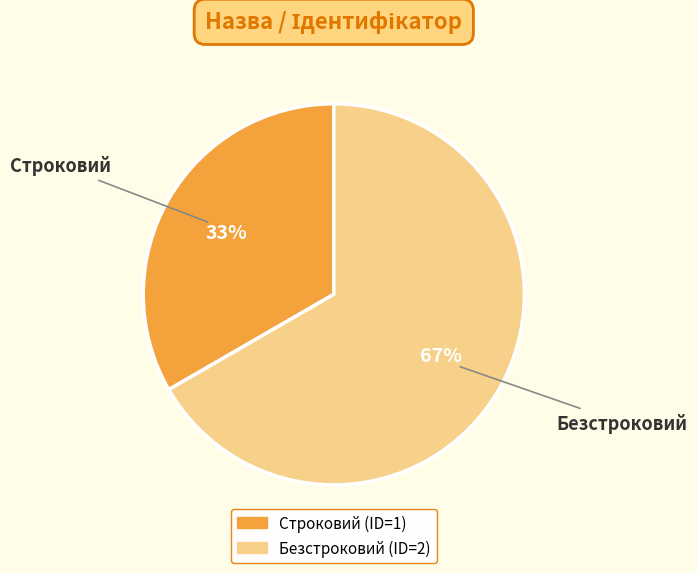

What is the majority slice?

Безстроковий